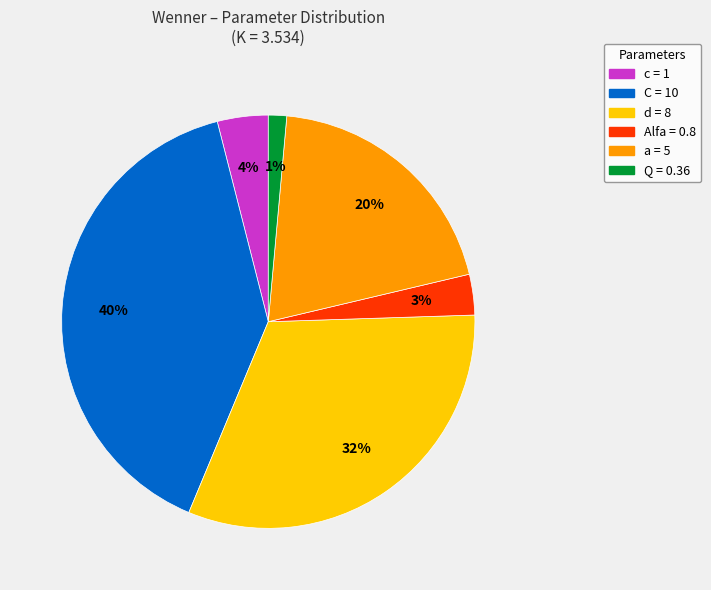

Is it true that Alfa is 3% of the pie?

True